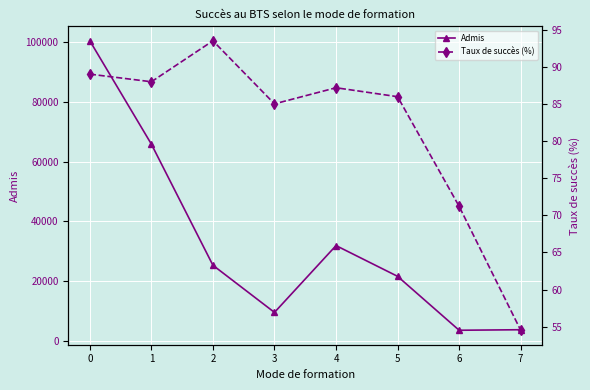

Which has a higher value, 1 or 2?

1